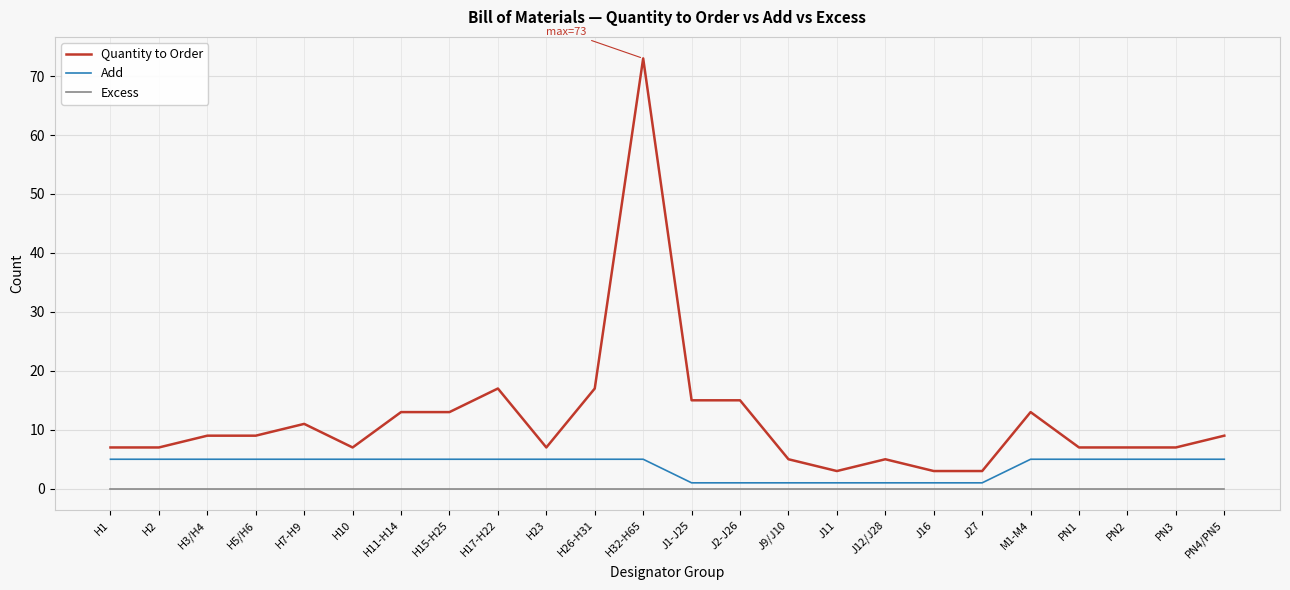

Which series changed the most between J16 and M1-M4?

Quantity to Order